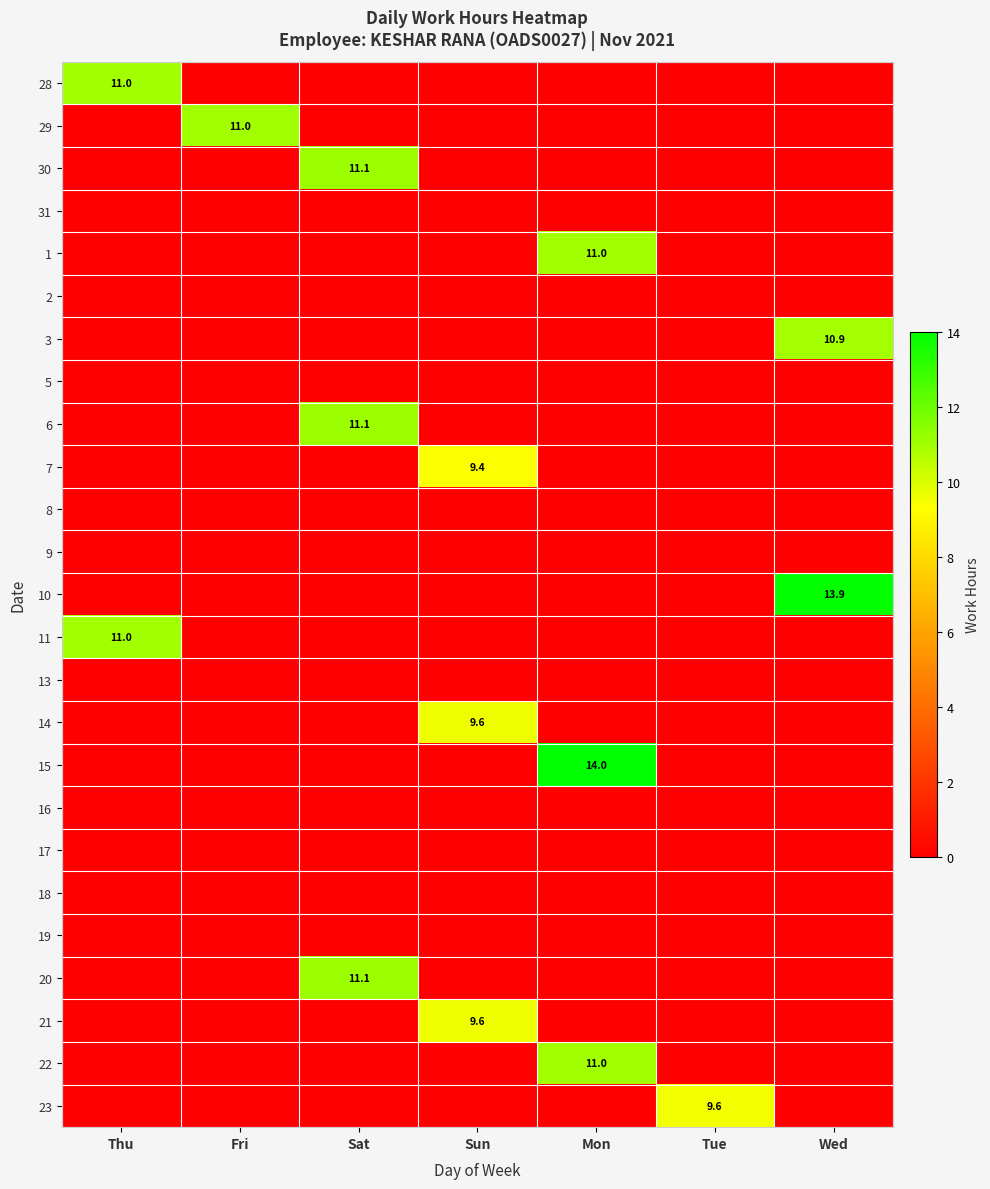

The 10 series shows 13.9 at Wed. True or false?

True